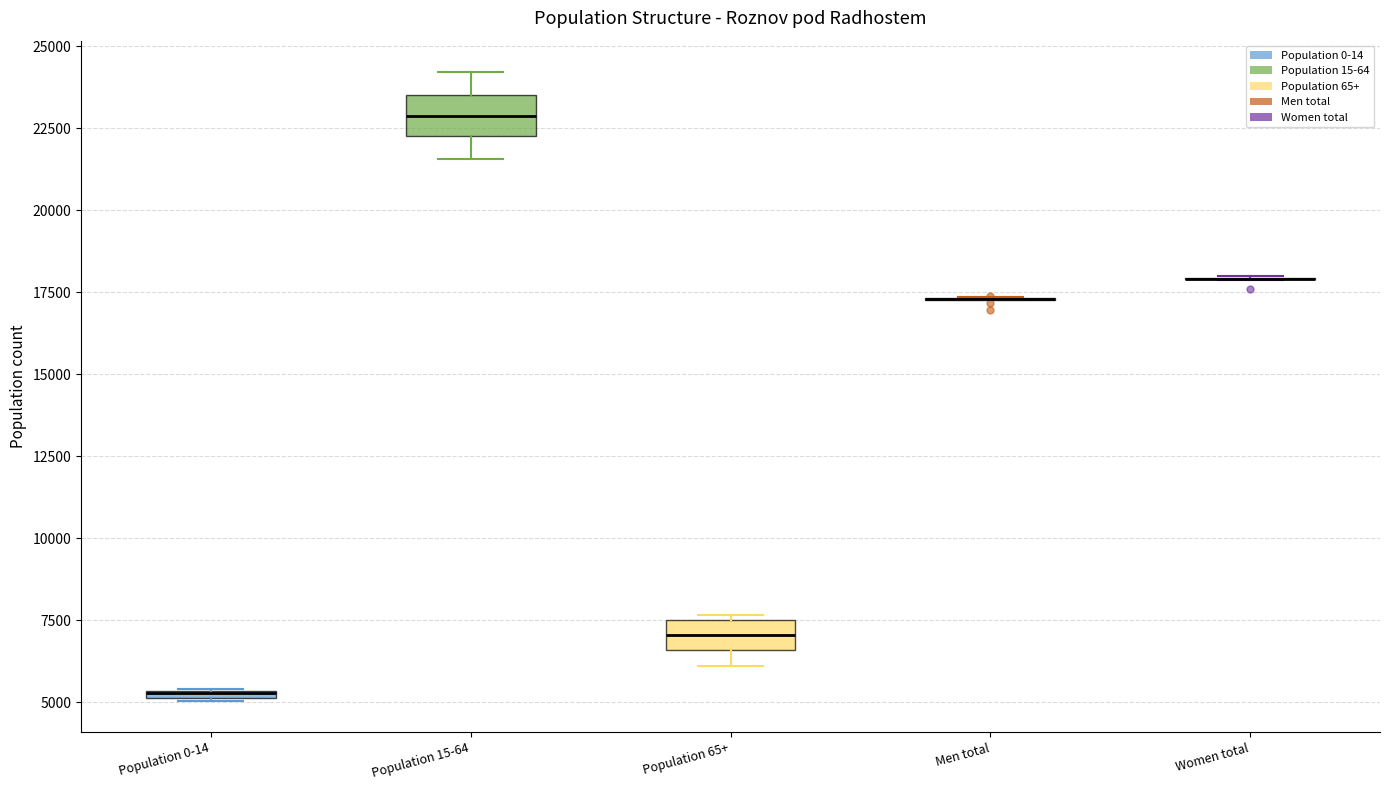

Where does the median line of the box for Population 15-64 sit on the y-axis? The values are not printed on the chart, so give them approximately, as read against the axis.

23000